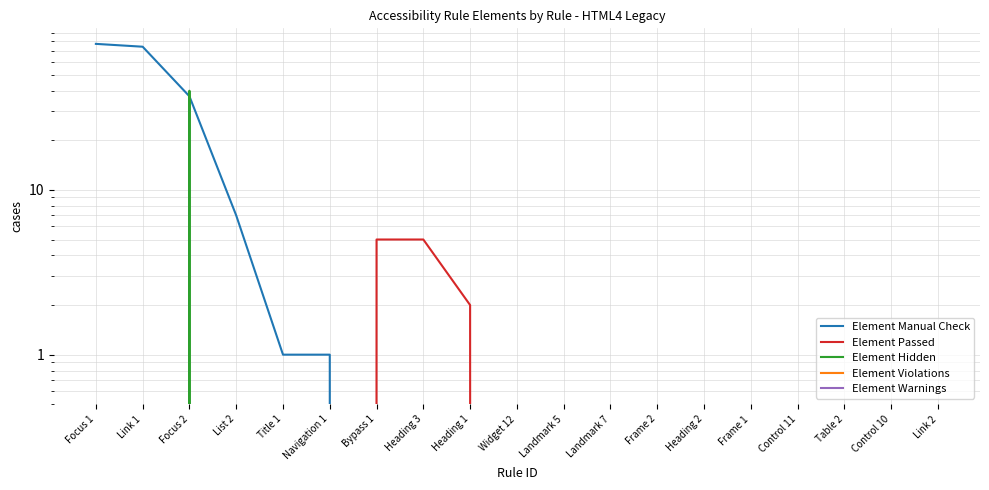

True or false: Element Manual Check and Element Warnings cross at least once.

False